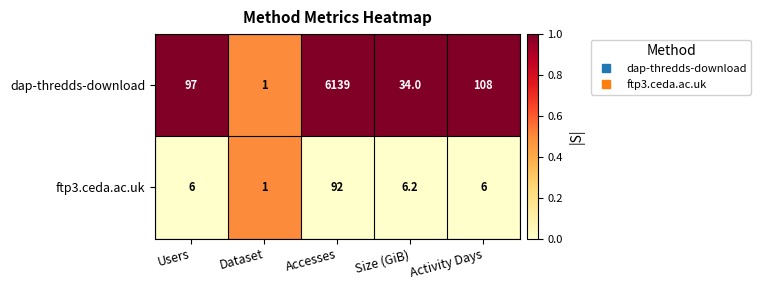

Which series has the largest total across all categories?

dap-thredds-download